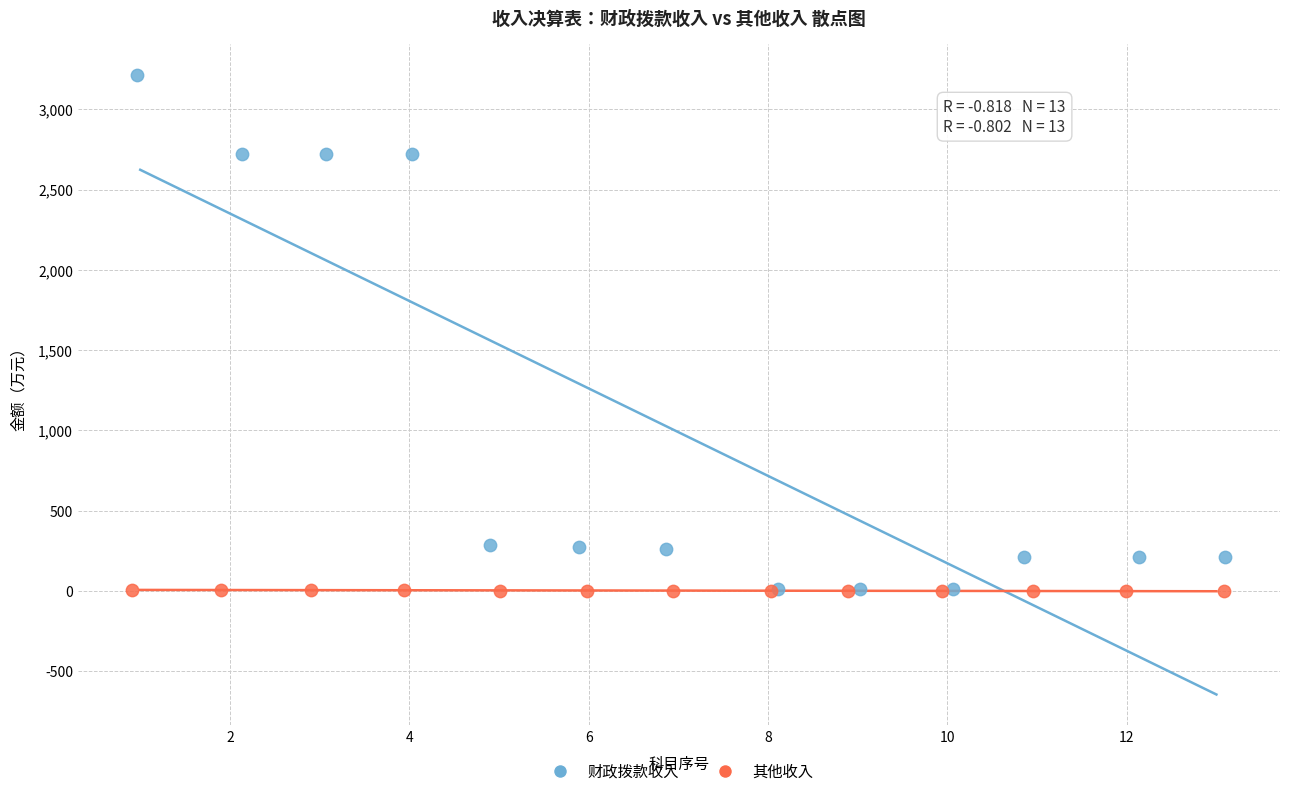

Which series has the largest Y range (max minus min)?

财政拨款收入